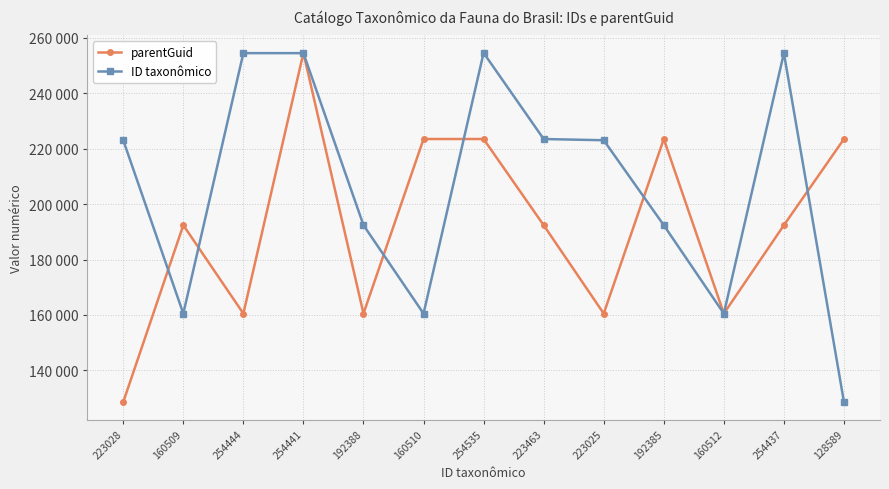

How many distinct data groups are displayed?

2